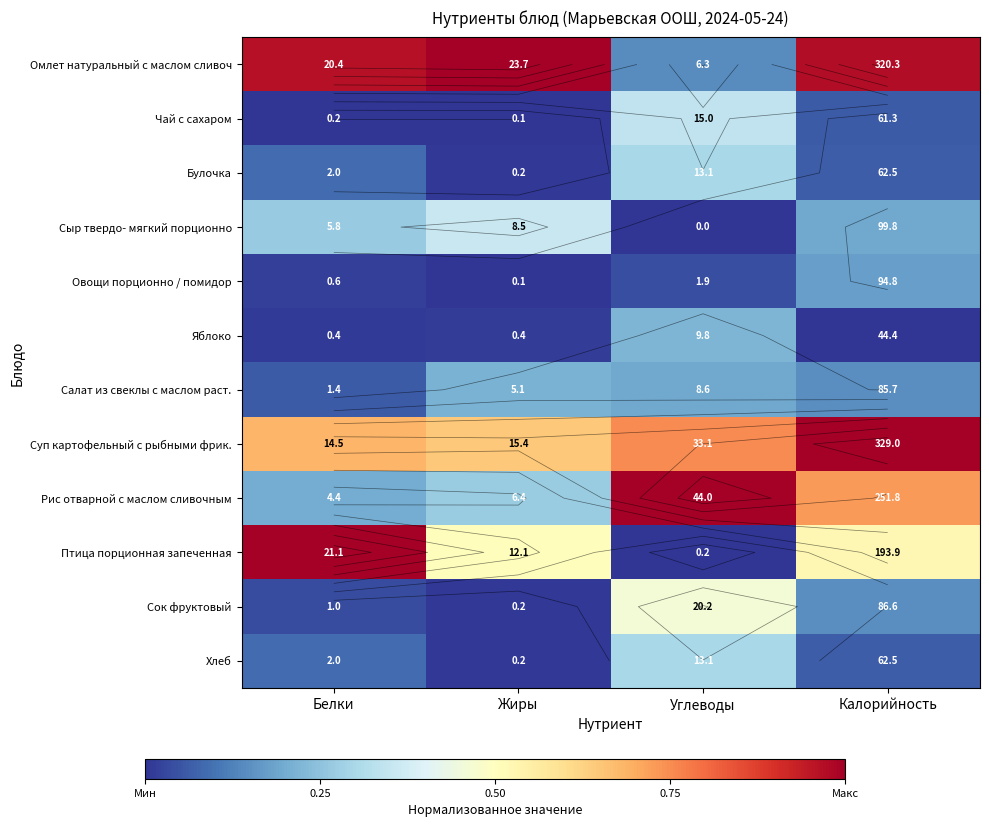

What is the average value of the Рис отварной с маслом сливочным series?

0.6